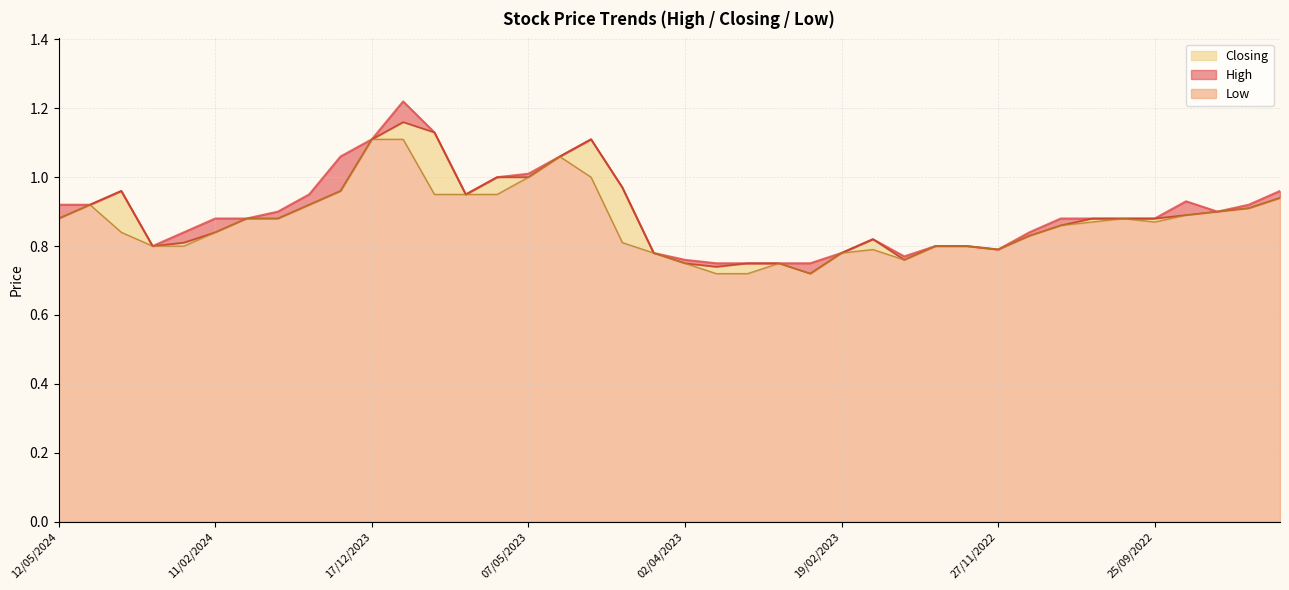

True or false: High and Closing cross at least once.

False